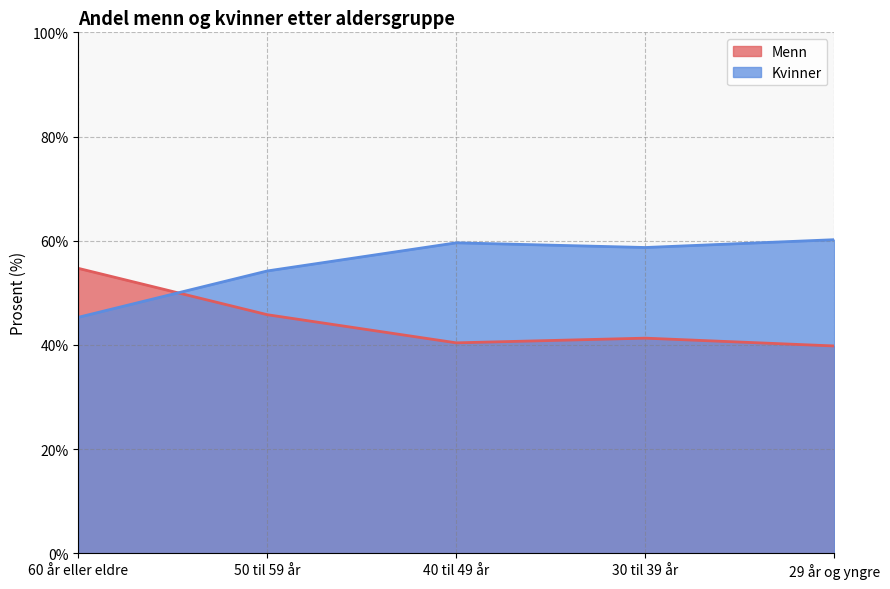

At which label does Kvinner reach its minimum?

60 år eller eldre